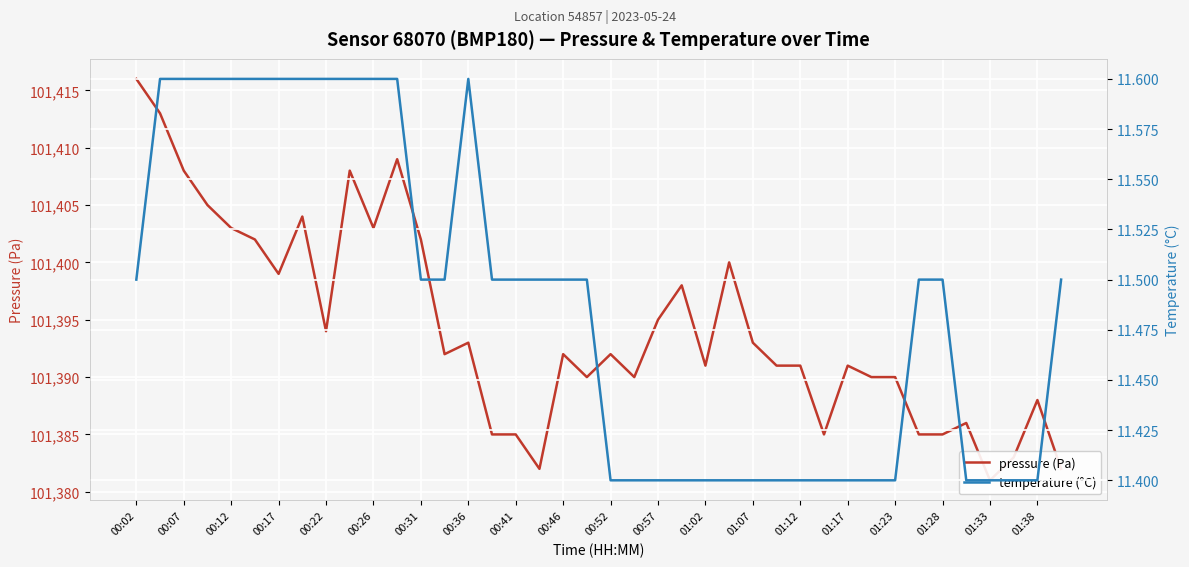

What is the value of the pressure (Pa) point at the 22nd from the left?

101390.0